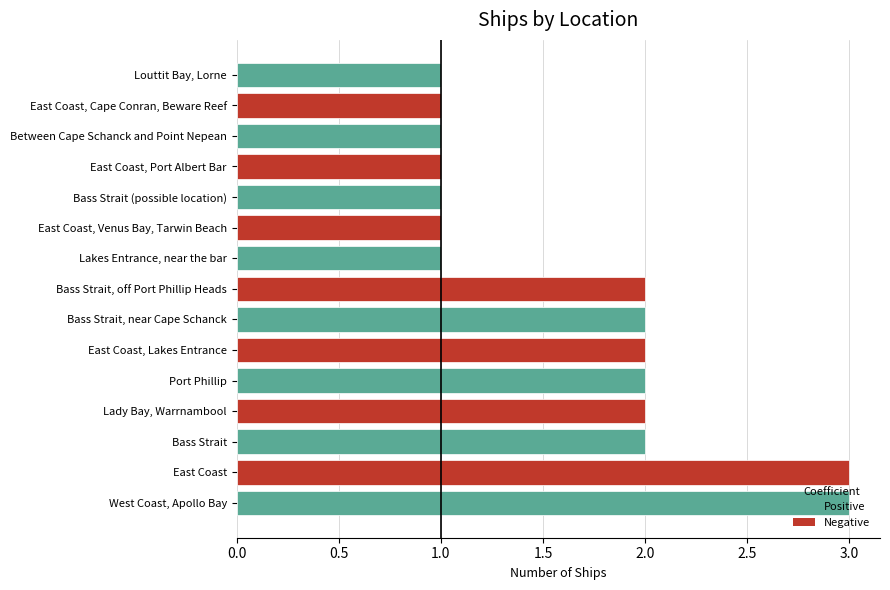

Approximately how many times larger is the value at Lady Bay, Warrnambool compared to Bass Strait (possible location)?

2.0